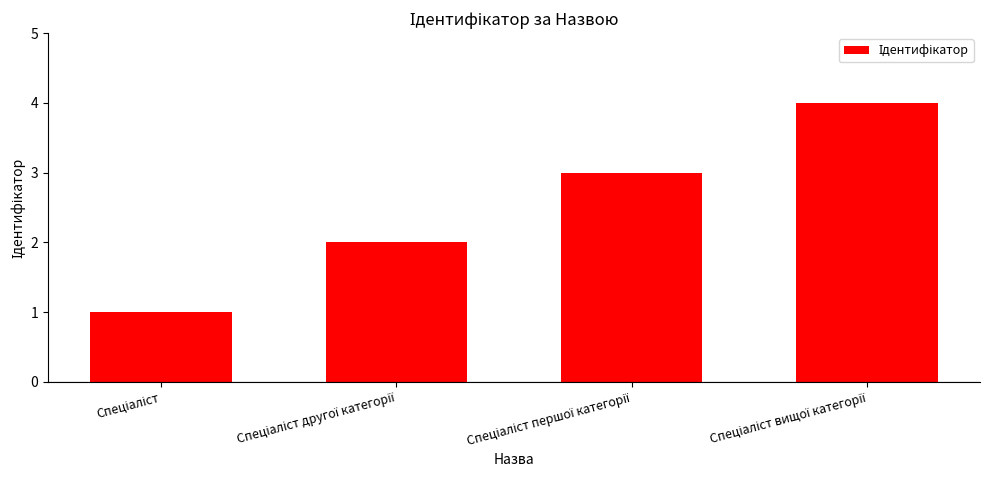

What is the maximum value shown in the chart?

4